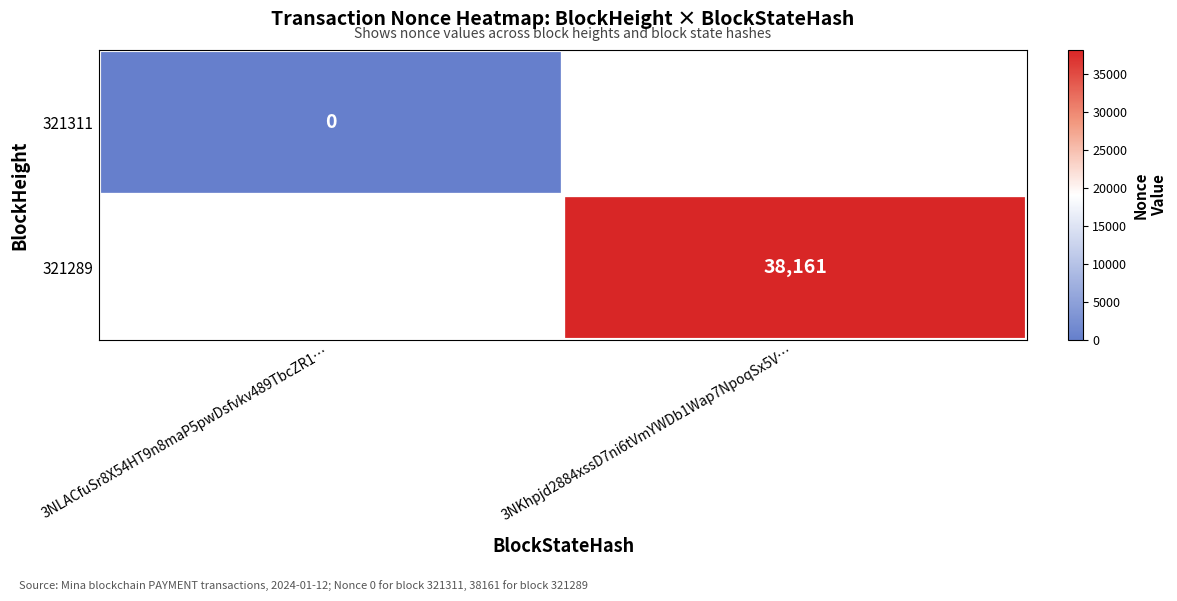

At how many categories does at least one series exceed 1705?

1